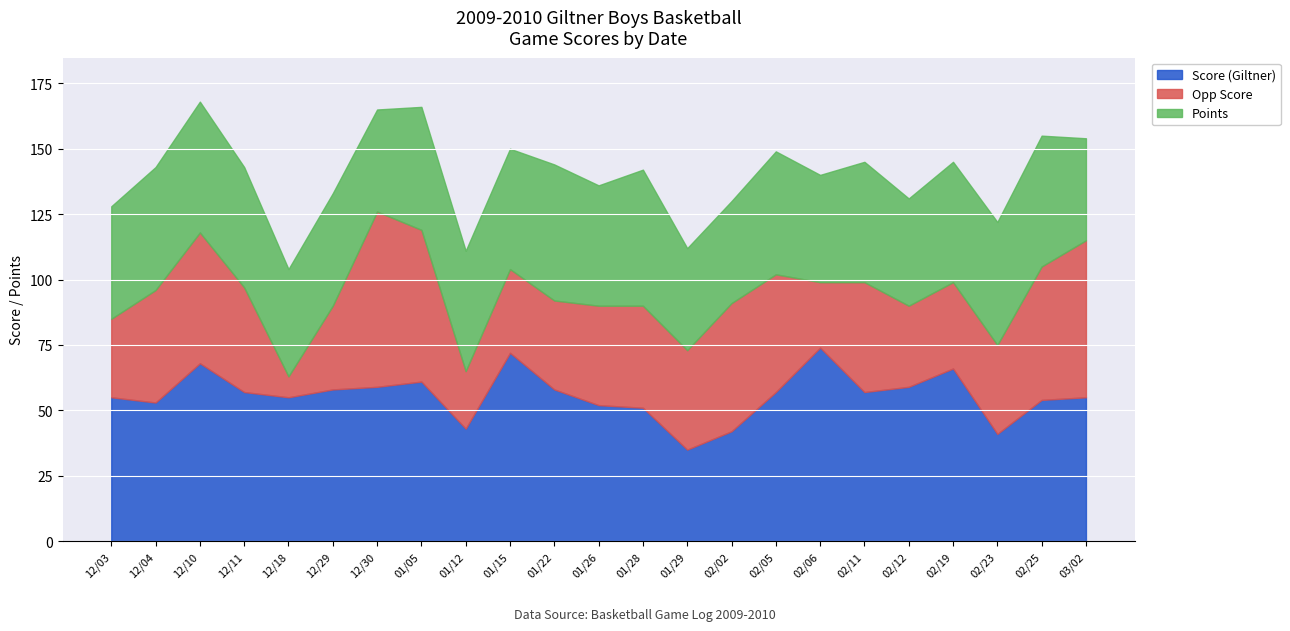

The Score (Giltner) series shows 20 at 02/06. True or false?

False